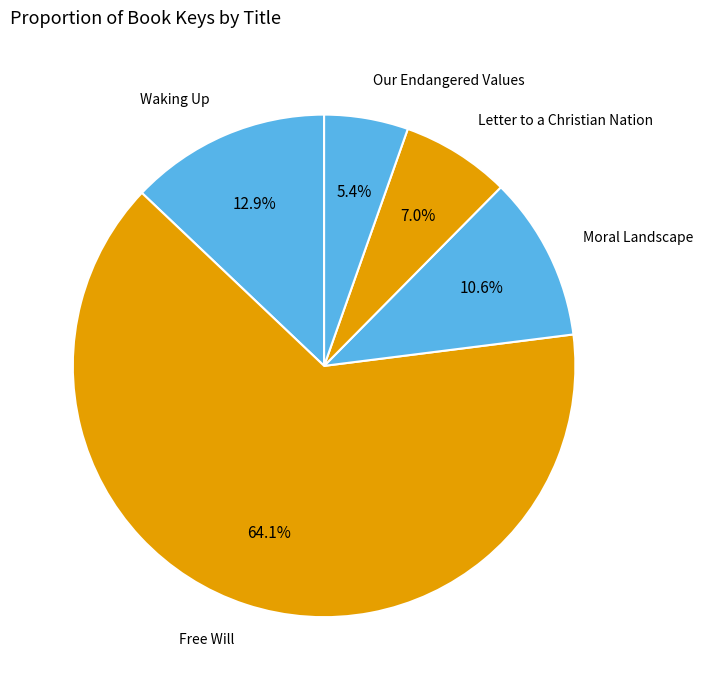

Count the number of slices in the pie.

5